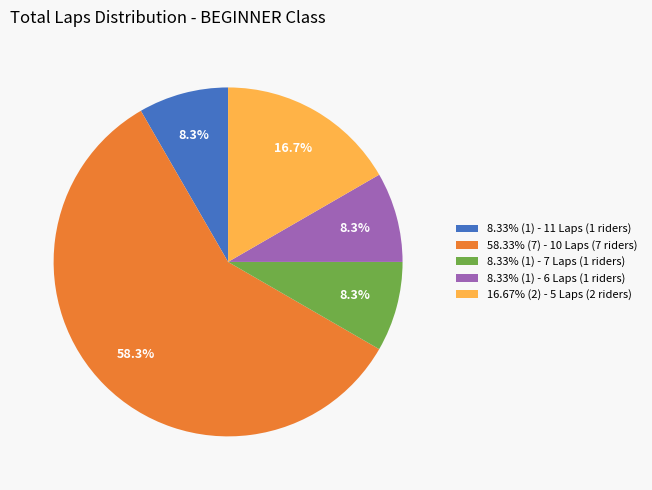

What percentage do 58.33% (7) - 10 Laps (7 riders) and 8.33% (1) - 7 Laps (1 riders) together represent?

66.7%